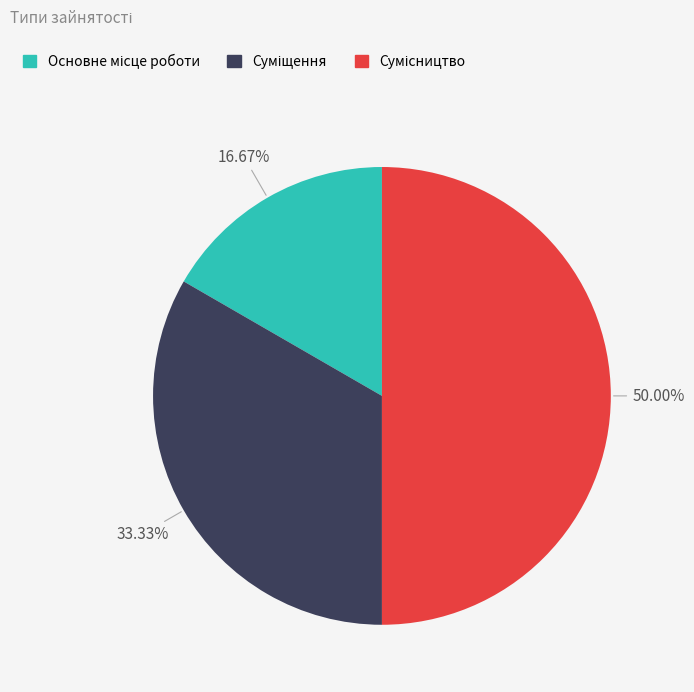

What percentage is the Сумісництво slice, to the nearest percent?

50%